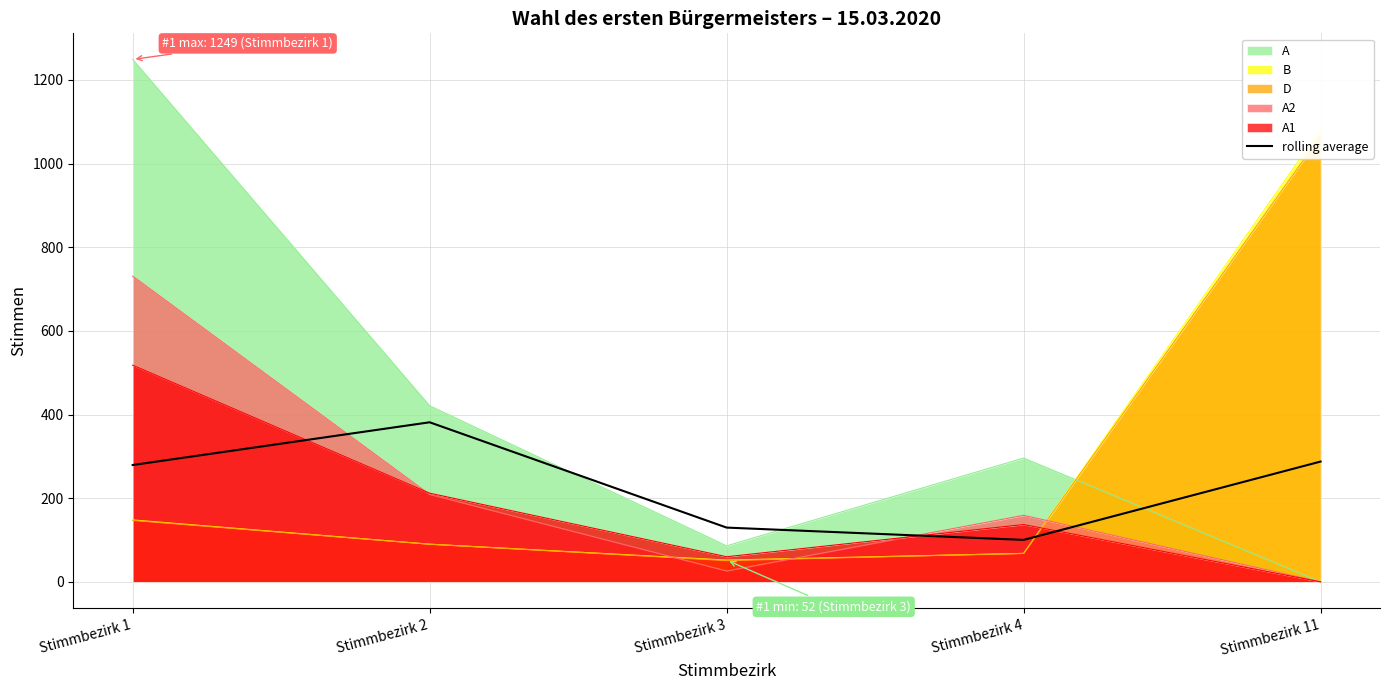

At which category does the data reach its first local peak?

Stimmbezirk 2